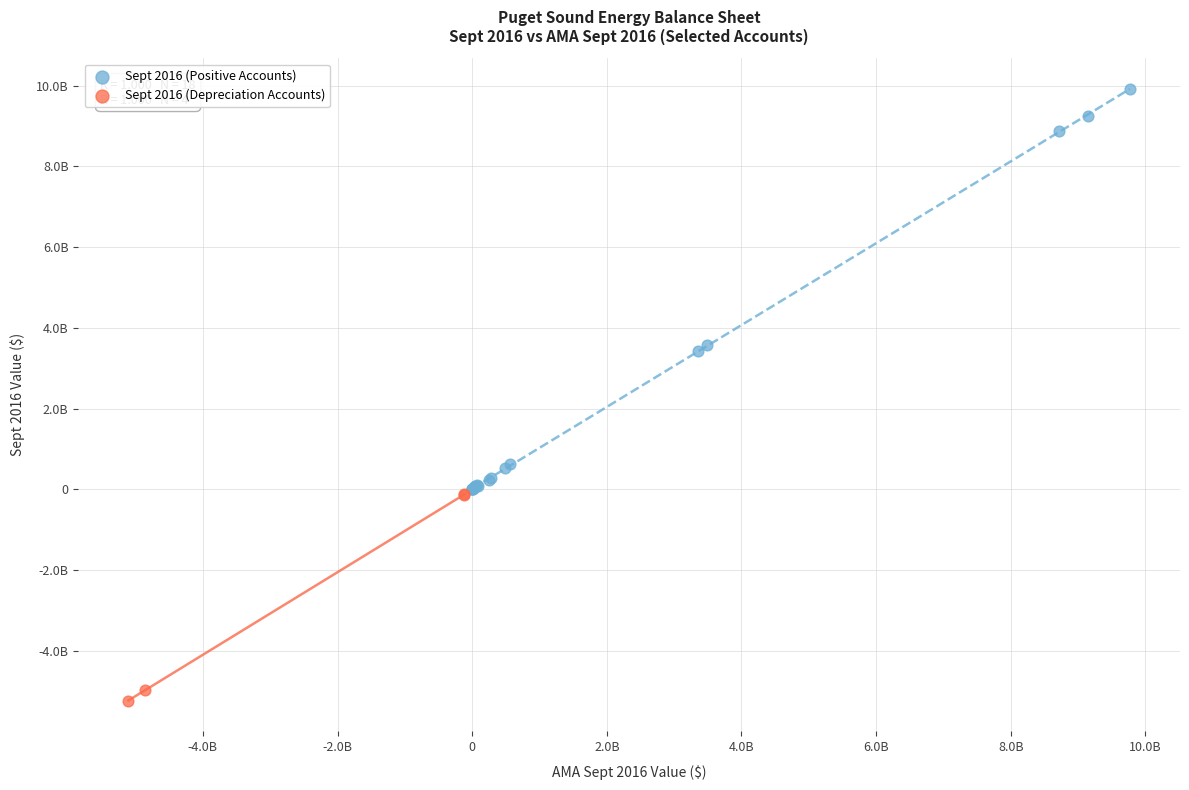

What are all the series names shown in the legend?

Sept 2016 (Positive Accounts), Sept 2016 (Depreciation Accounts)